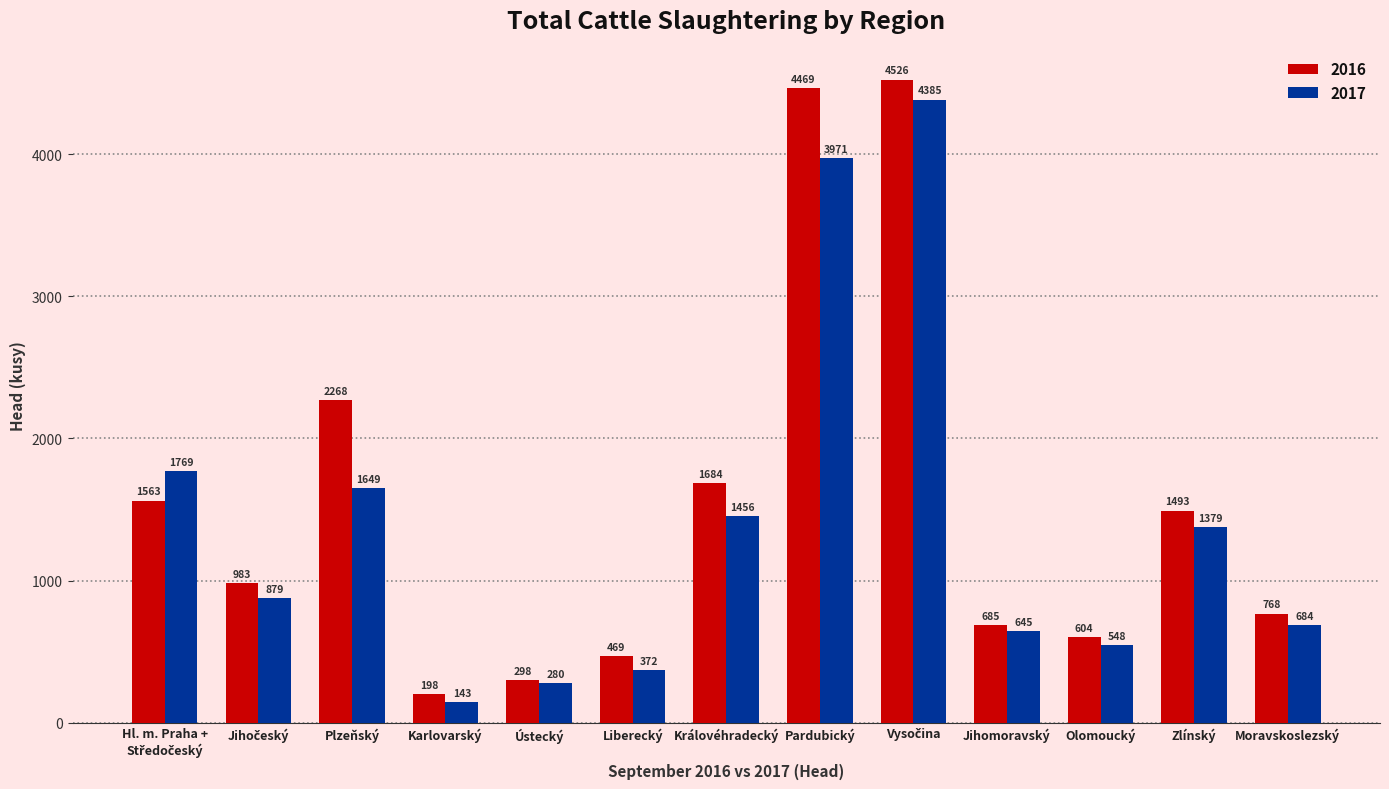

What is the sum of all 2017 values?

18160